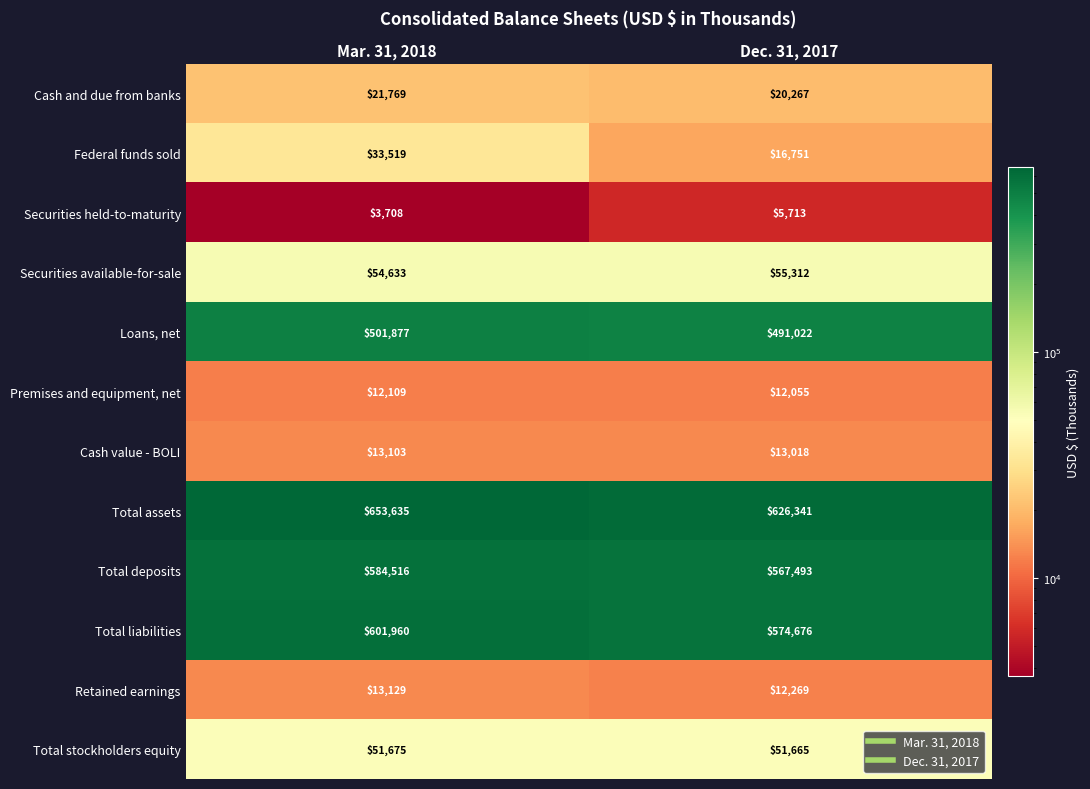

Rank the series at Mar. 31, 2018 from lowest to highest value.

Securities held-to-maturity, Premises and equipment, net, Cash value - BOLI, Retained earnings, Cash and due from banks, Federal funds sold, Total stockholders equity, Securities available-for-sale, Loans, net, Total deposits, Total liabilities, Total assets